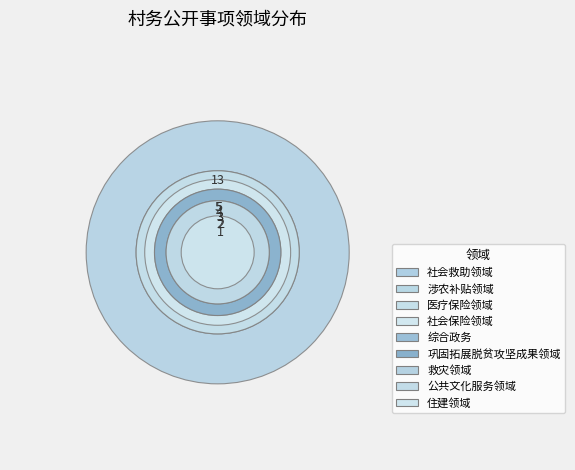

What portion of the pie excludes 医疗保险领域?

86.8%